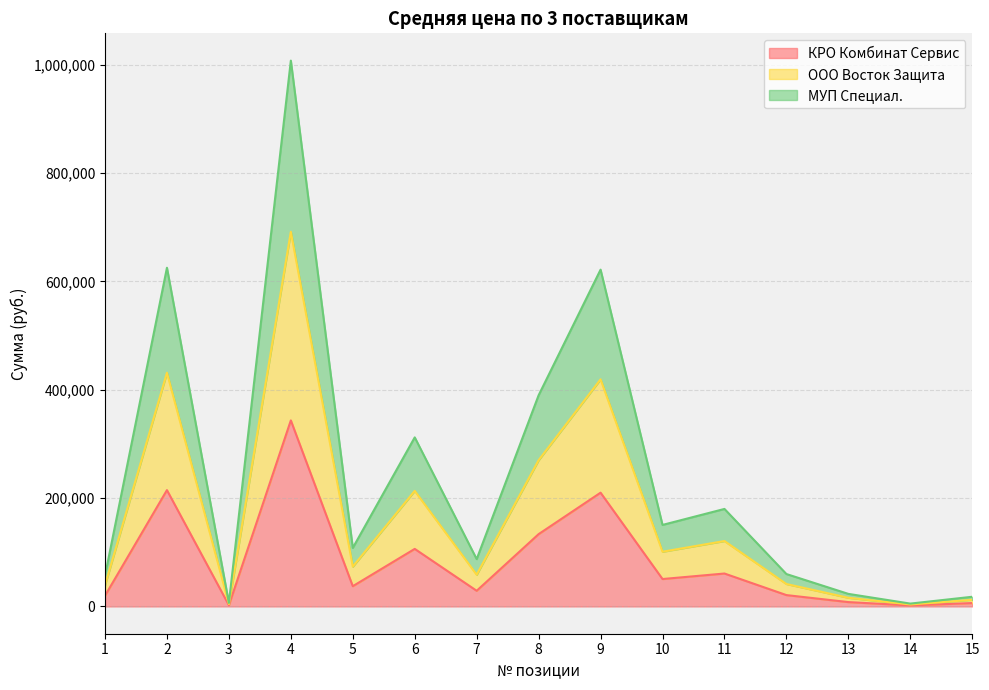

Which has a higher value, 8 or 14?

8